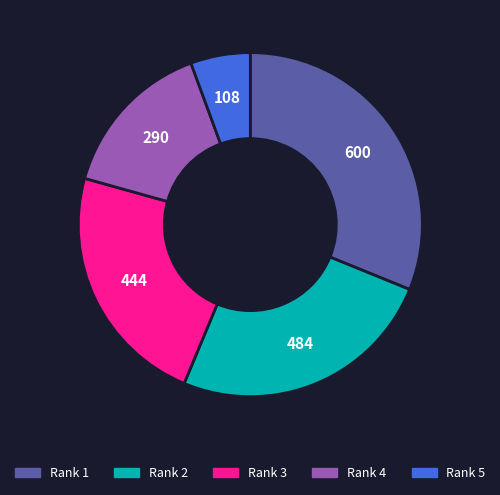

Count the number of slices in the pie.

5